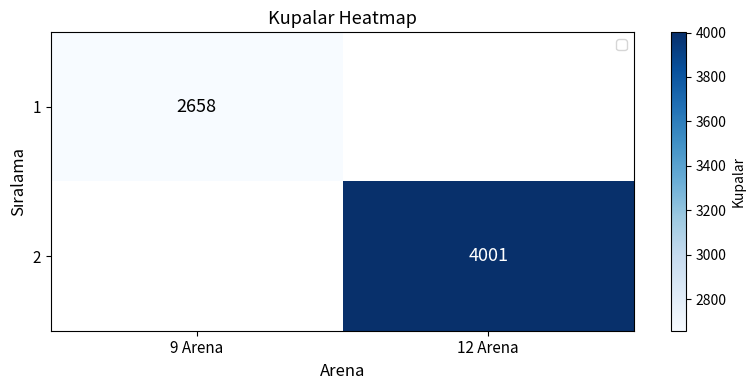

Which category has the lowest value across all series?

12 Arena